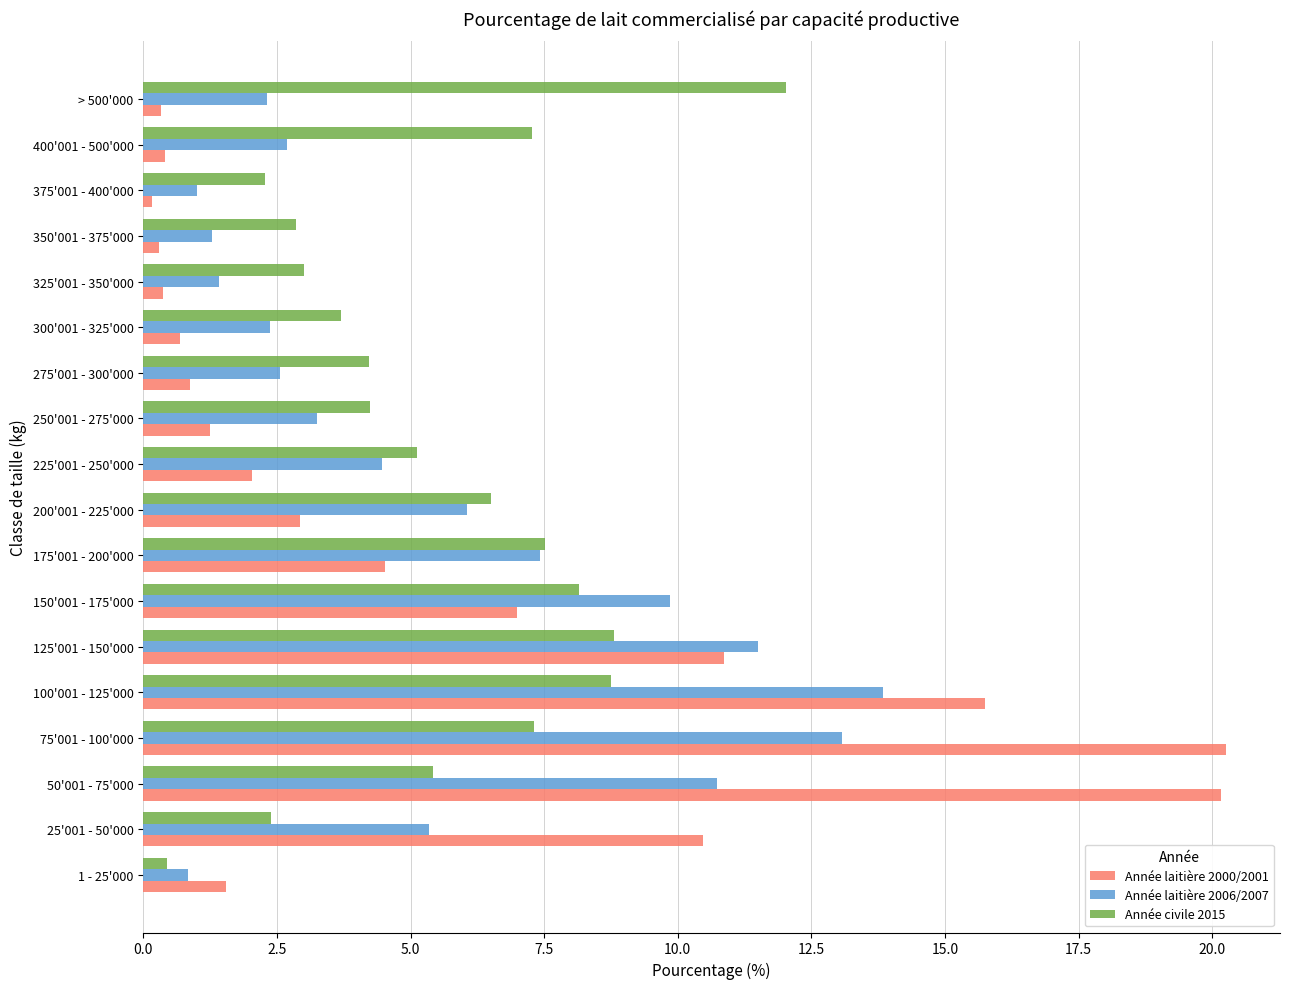

What is the total value across all series at 175'001 - 200'000?

19.5